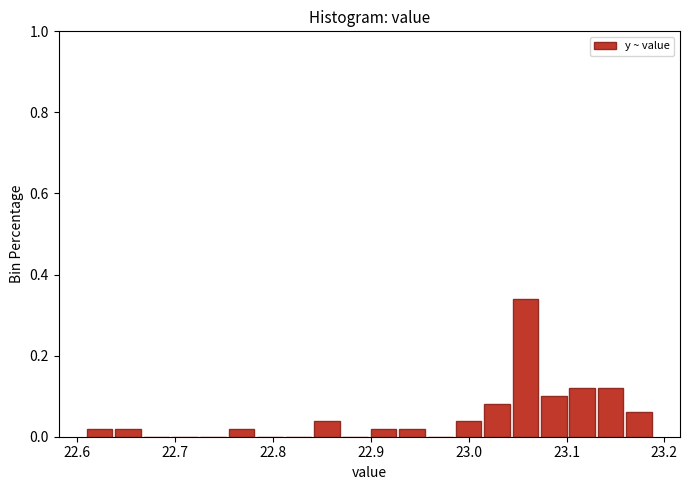

Around what value on the x-axis is the tallest bar? Give the approximate position of its centre, as read against the axis.

23.06